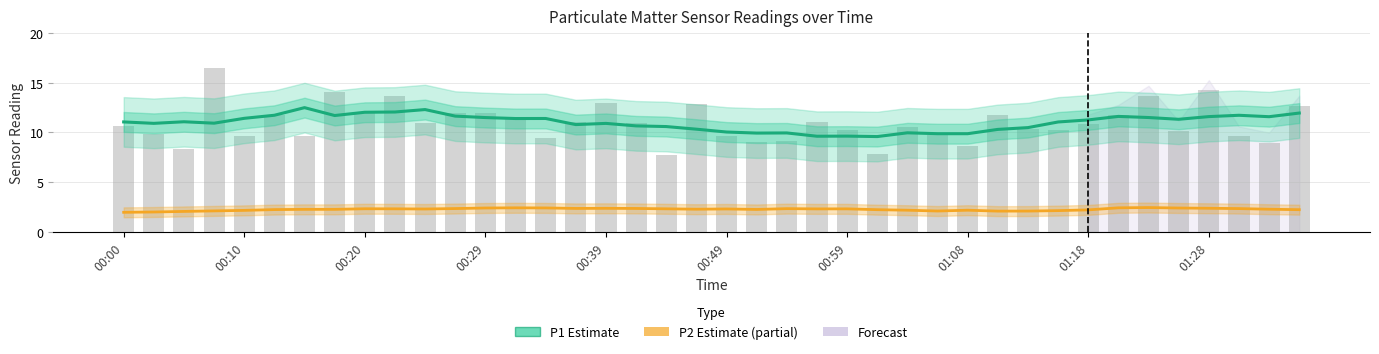

At which label does P1 Estimate first exceed 11?

00:00